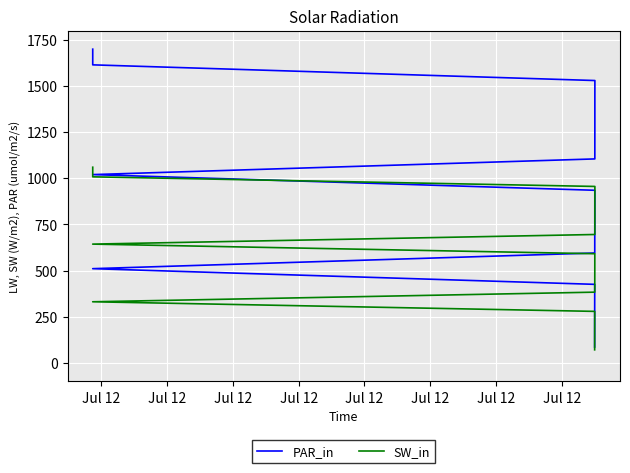

What is the average value of the PAR_in series?

892.5